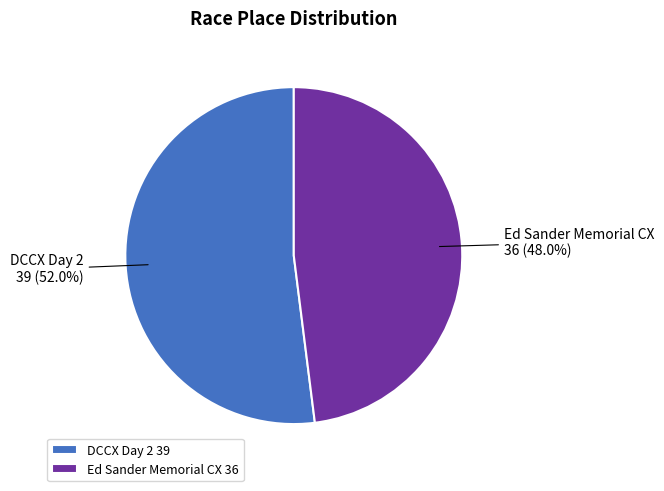

What percentage is the Ed Sander Memorial CX slice, to the nearest percent?

48%